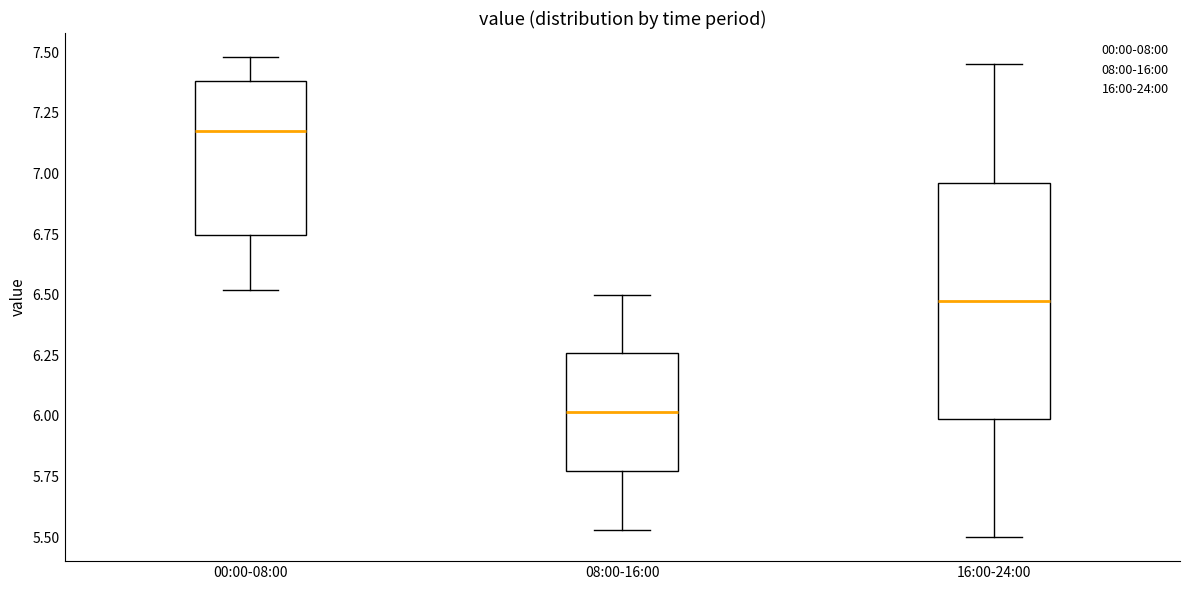

Reading left to right, transcribe this box plot: for each box, give where its median line is, the range the box spans, and where its two whiskers end, as read against the y-axis. The values are not printed on the chart, so give them approximately, as read against the axis.

00:00-08:00: median 7.20, box 6.75 to 7.40, whiskers 6.50 to 7.50
08:00-16:00: median 6.00, box 5.75 to 6.25, whiskers 5.55 to 6.50
16:00-24:00: median 6.50, box 6.00 to 6.95, whiskers 5.50 to 7.45